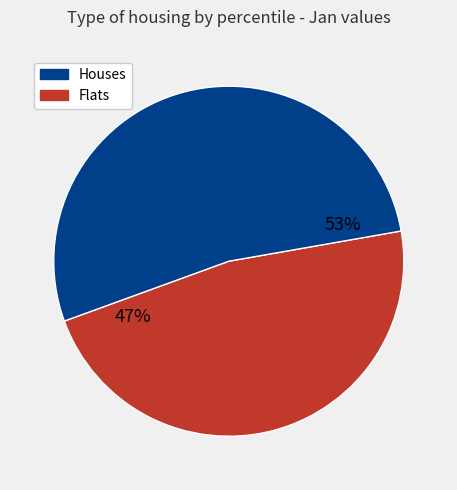

Is there any slice that represents more than half of the pie?

Yes